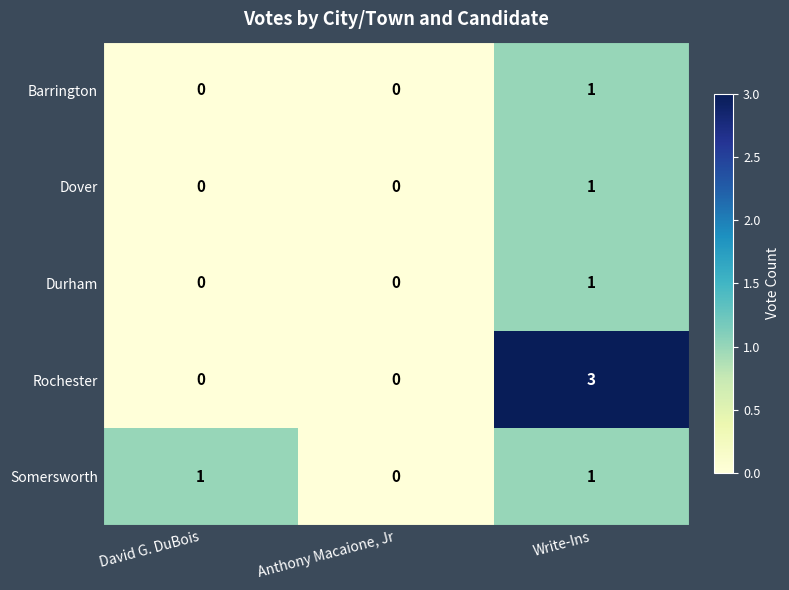

Which series has the largest total across all categories?

Rochester